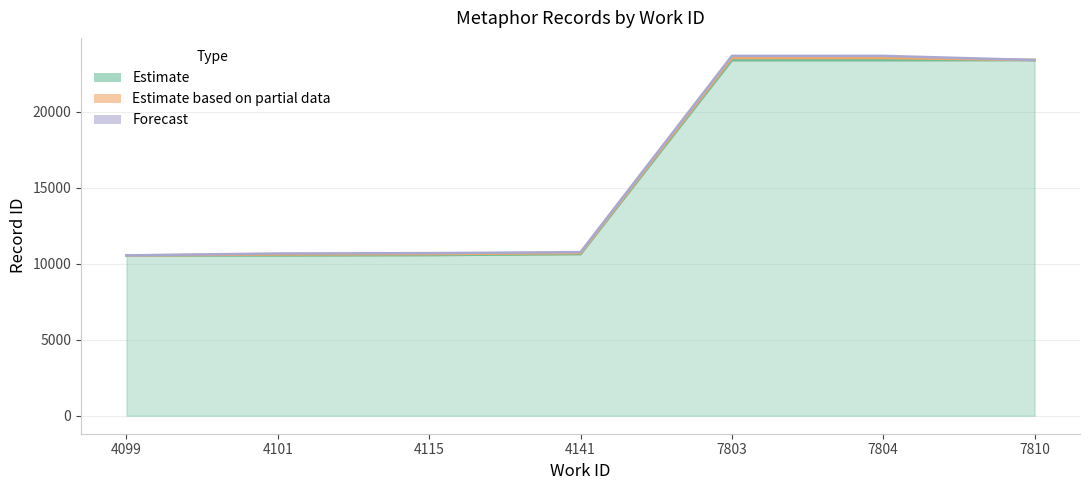

True or false: Estimate and Forecast cross at least once.

False